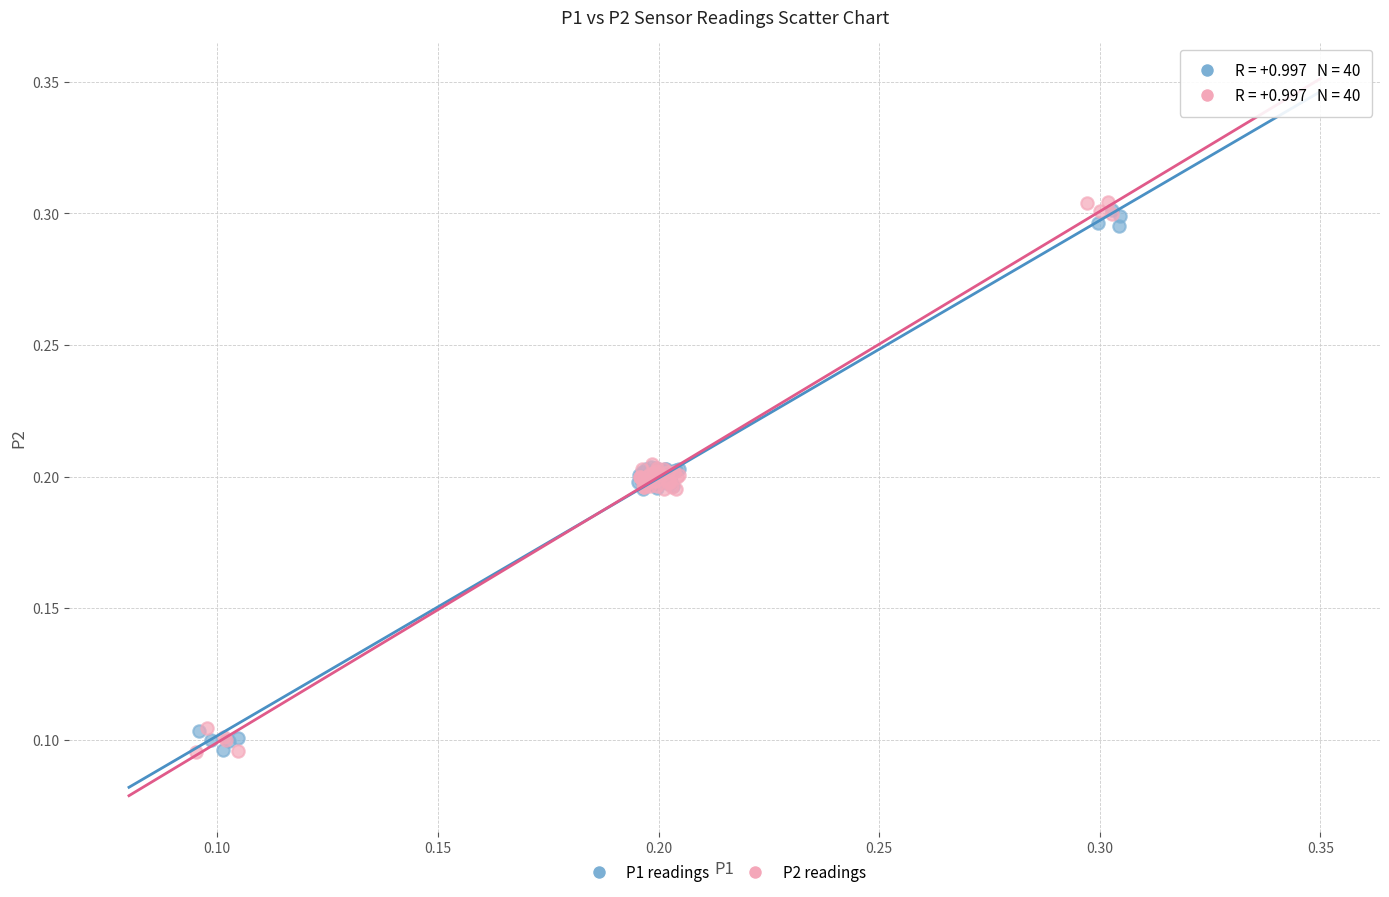

What are all the series names shown in the legend?

P1 readings, P2 readings